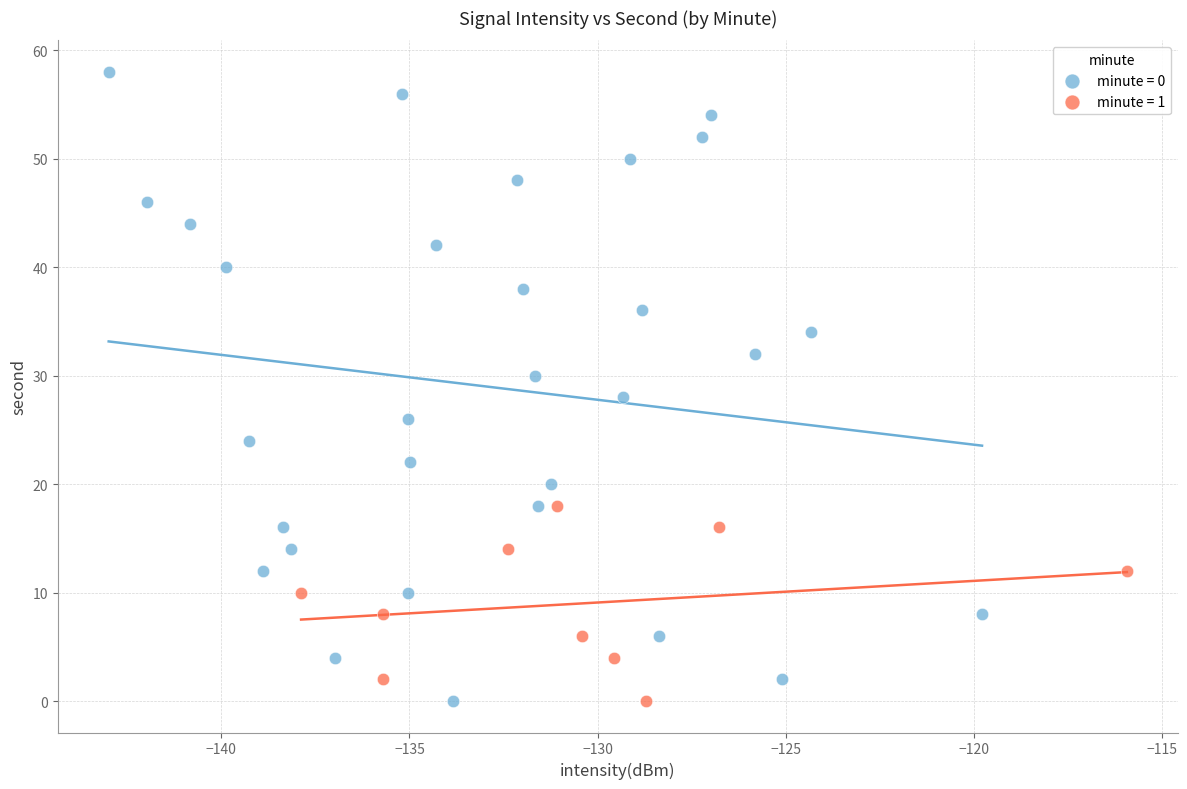

Which series contains the highest Y value?

minute = 0